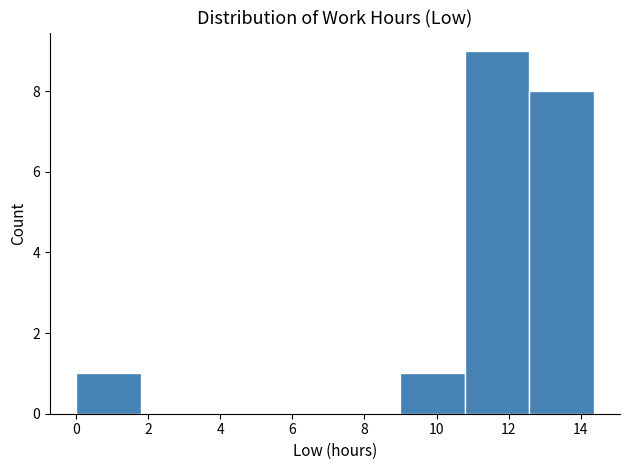

Reading left to right, transcribe this chart: for each bar, give the range it covers on the x-axis and its height. Neither the bar edges nor the heights are printed on the chart, so give them approximately, as read against the axes.

0.0 to 1.8: 1
1.8 to 3.6: 0
3.6 to 5.4: 0
5.4 to 7.2: 0
7.2 to 9.0: 0
9.0 to 10.8: 1
10.8 to 12.6: 9
12.6 to 14.4: 8